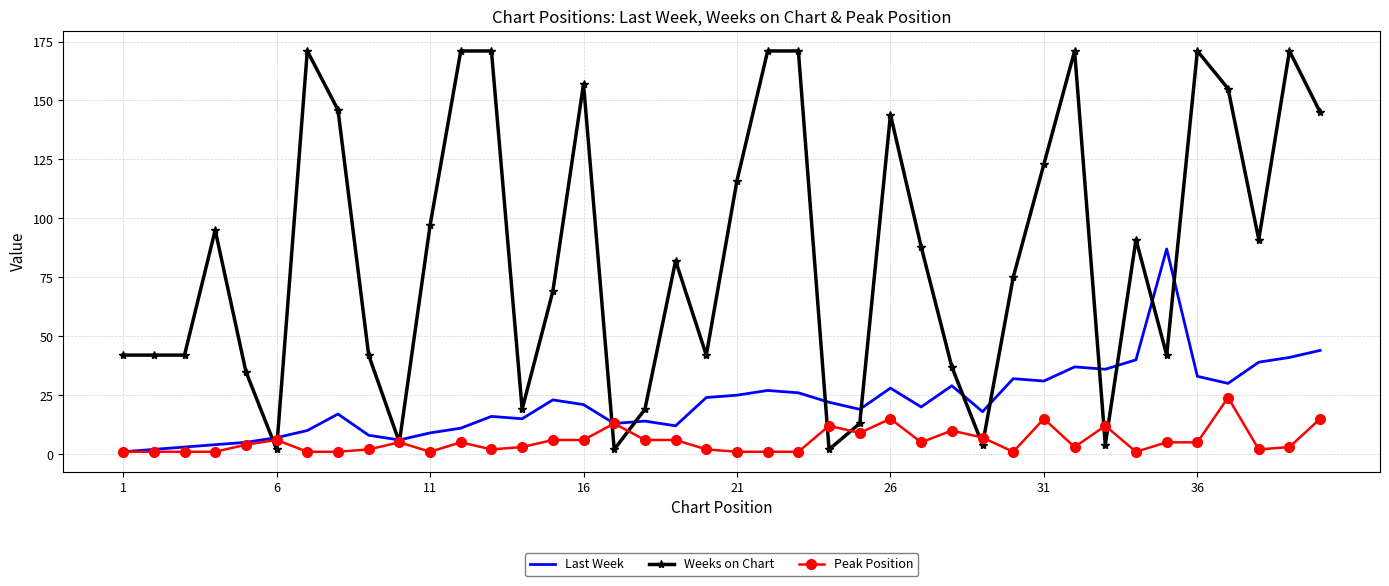

Rank the series by their average value, from lowest to highest.

Peak Position, Last Week, Weeks on Chart